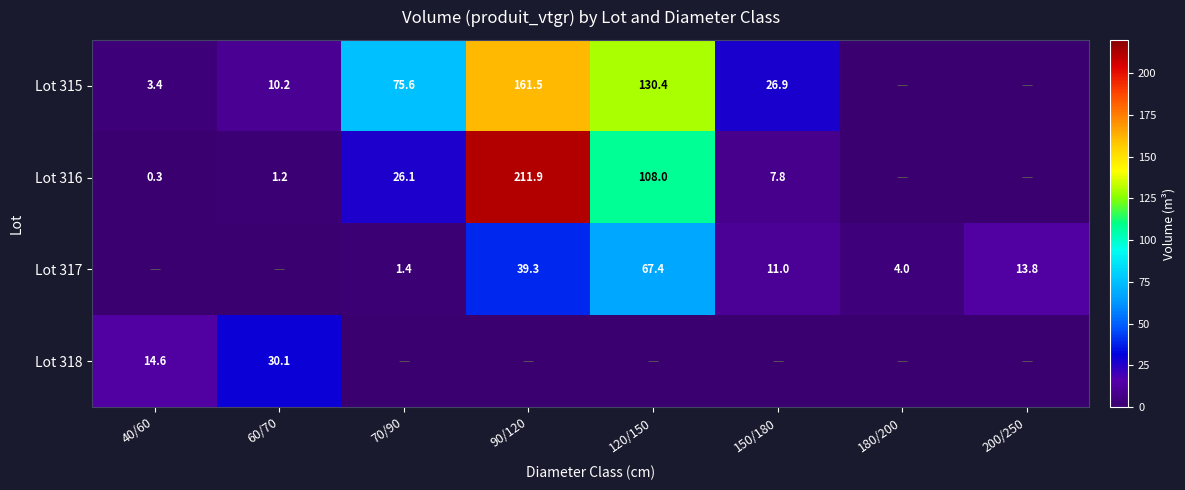

The Lot 316 series shows 26.1 at 70/90. True or false?

True